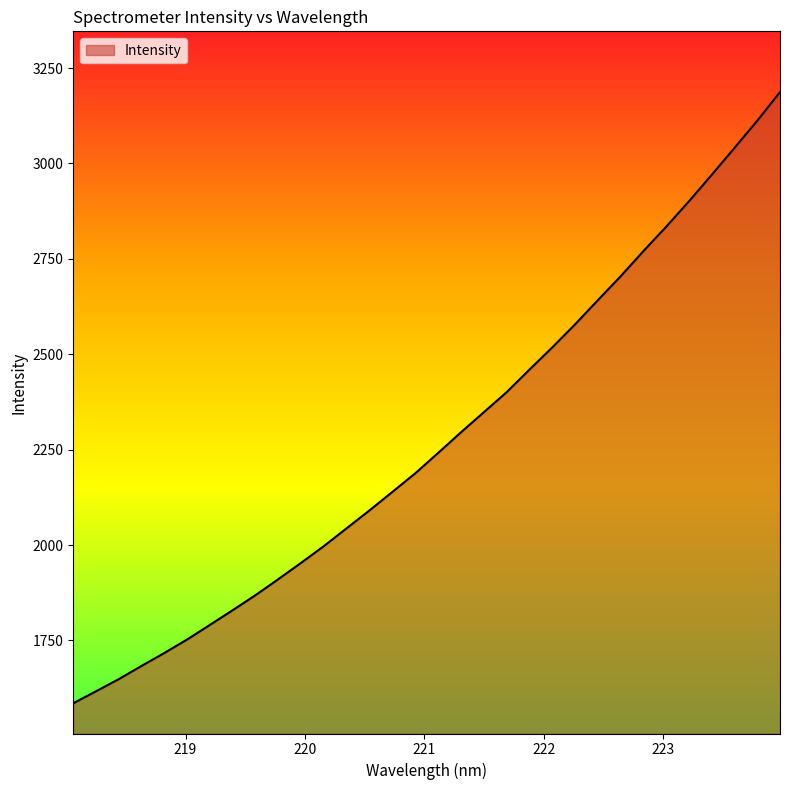

What is the minimum value shown in the chart?

1585.5